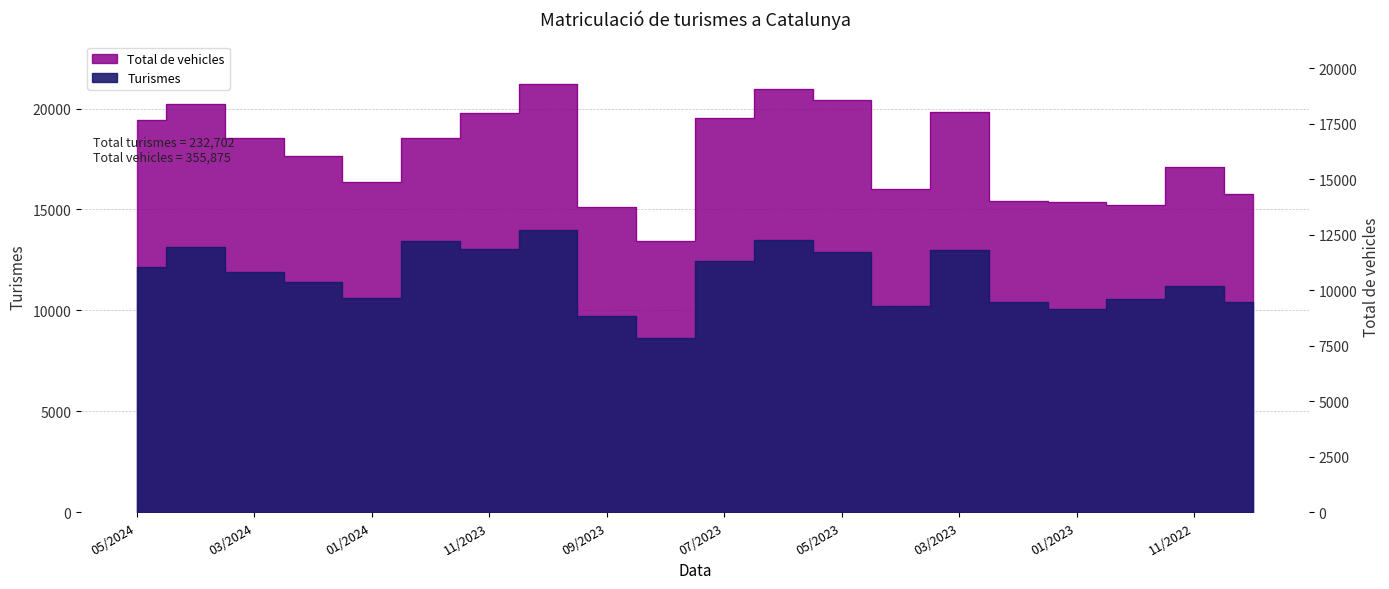

What are all the series names shown in the legend?

Turismes, Total de vehicles